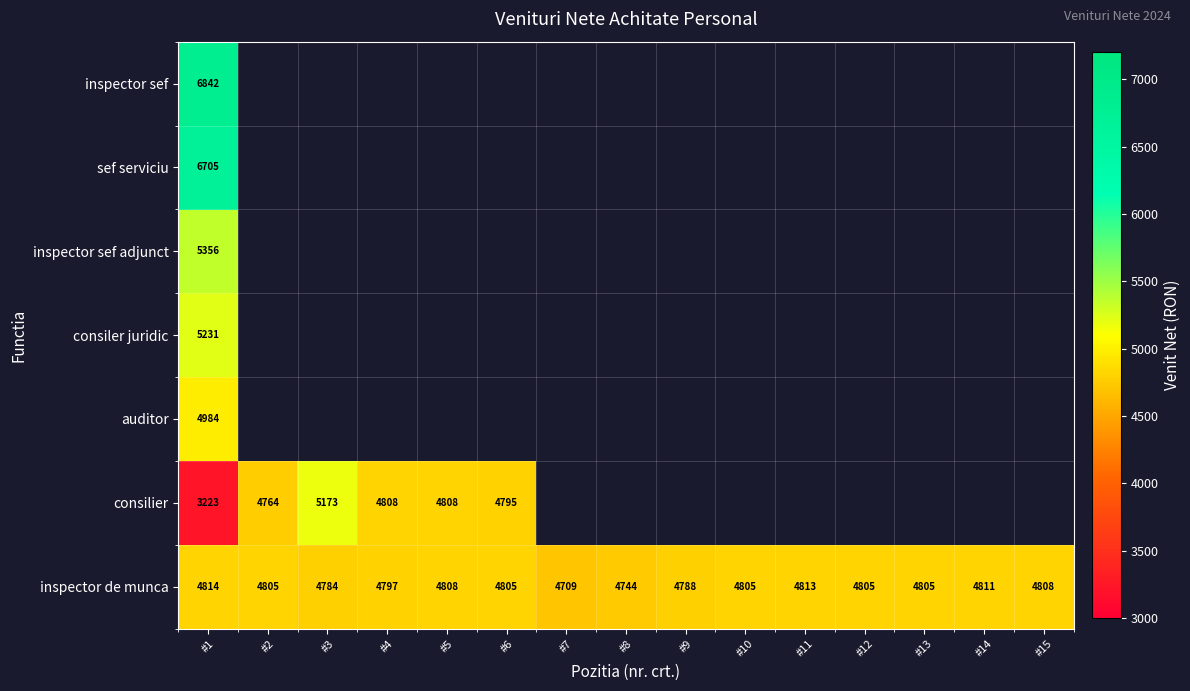

True or false: inspector de munca has a value of 4744 at #8.

True